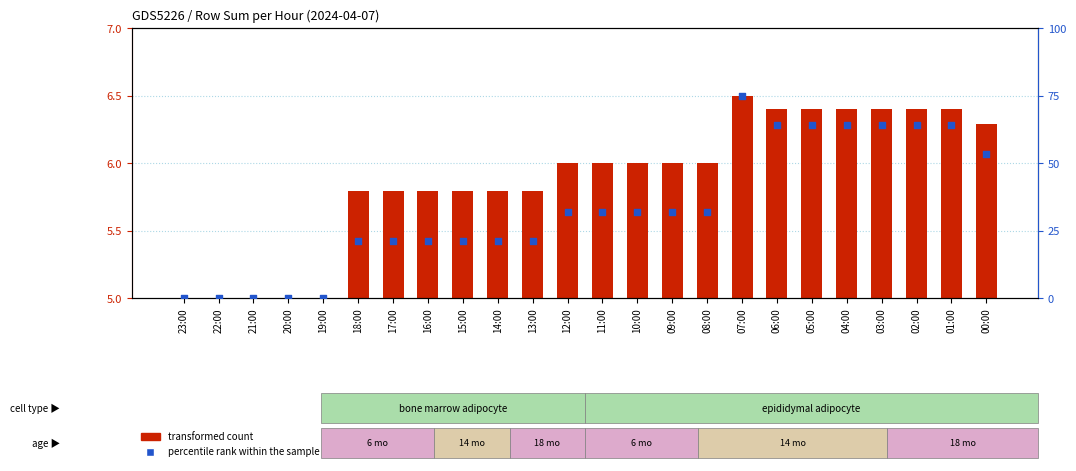

At how many categories does at least one series exceed 13?

19